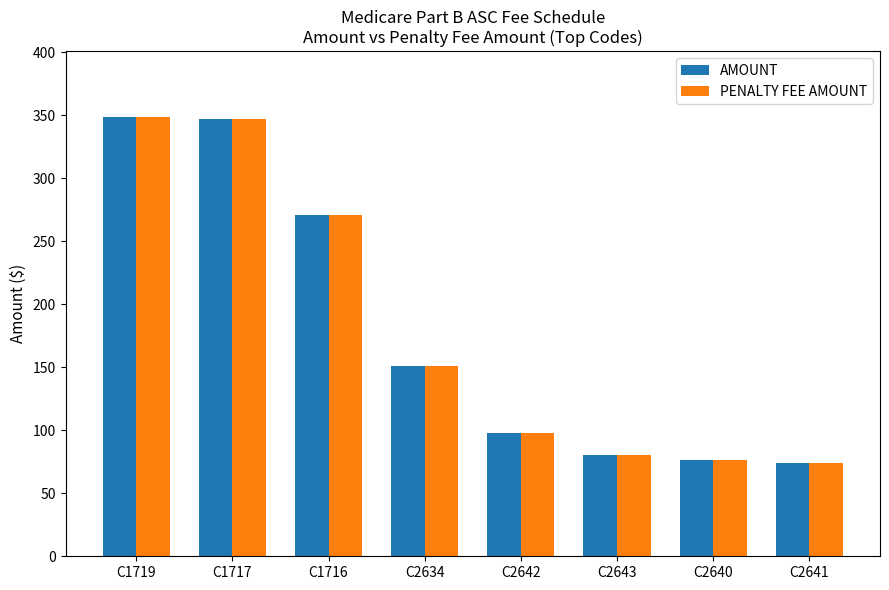

What is the sum of all PENALTY FEE AMOUNT values?

1445.0